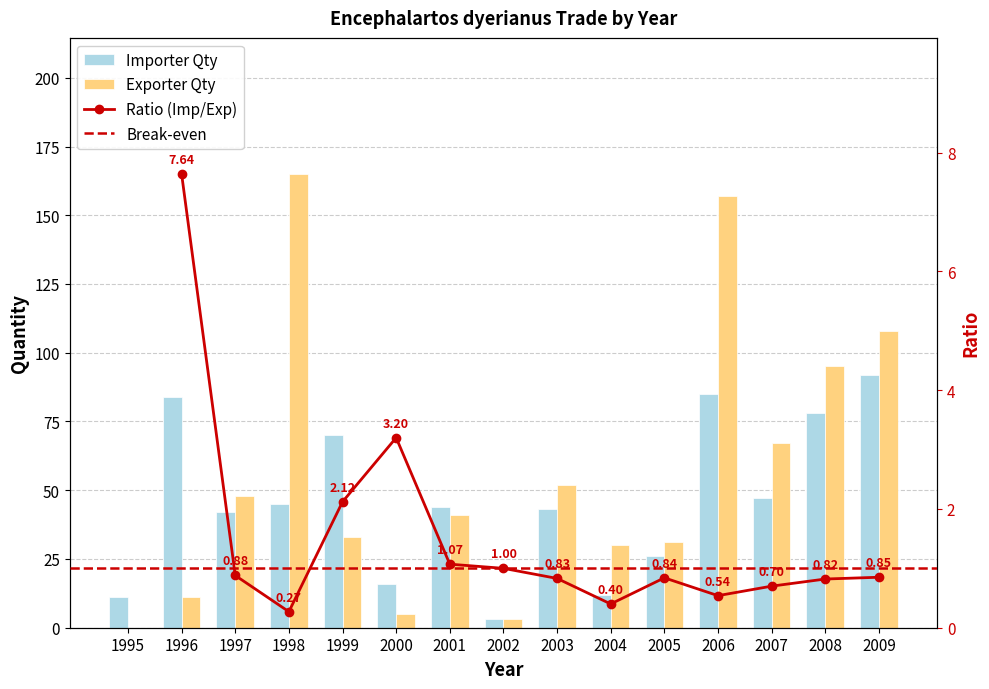

How many bars are there in total?

30